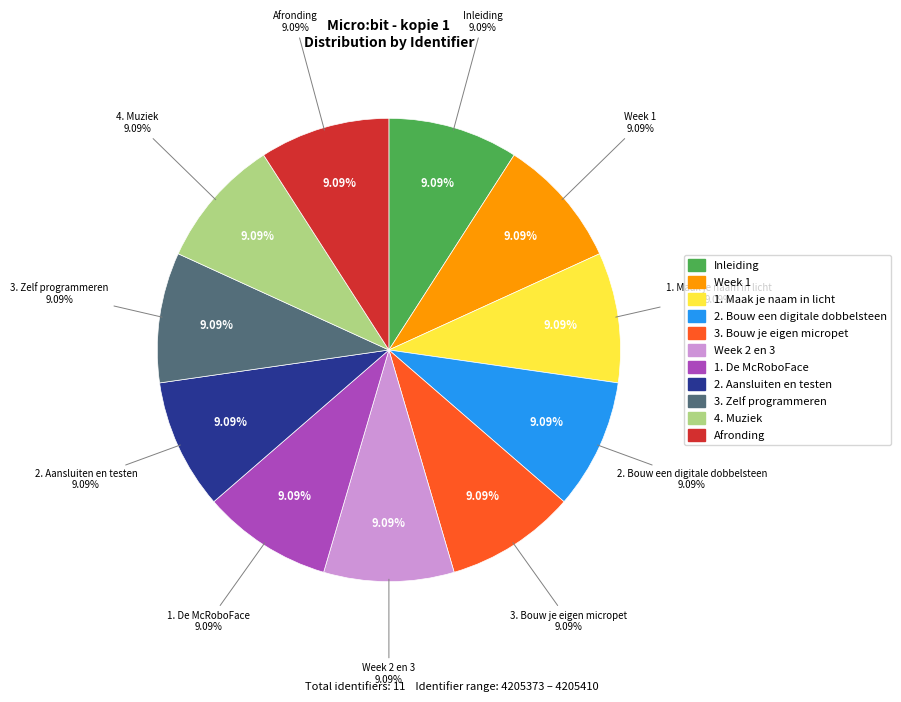

To the nearest percent, what is the average slice percentage?

9%